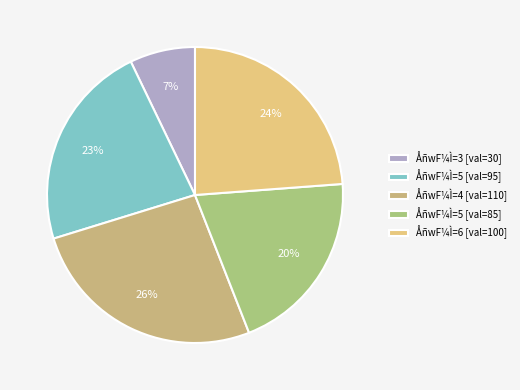

Which slice is the smallest?

ÅñwF¼Ì=3 [val=30]